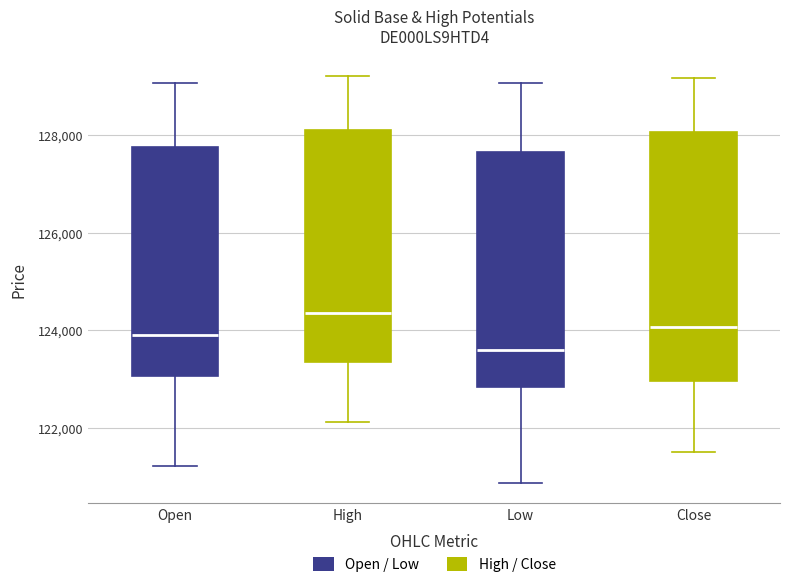

Comparing the boxes themselves (not the whiskers), which one is the tallest?

Close